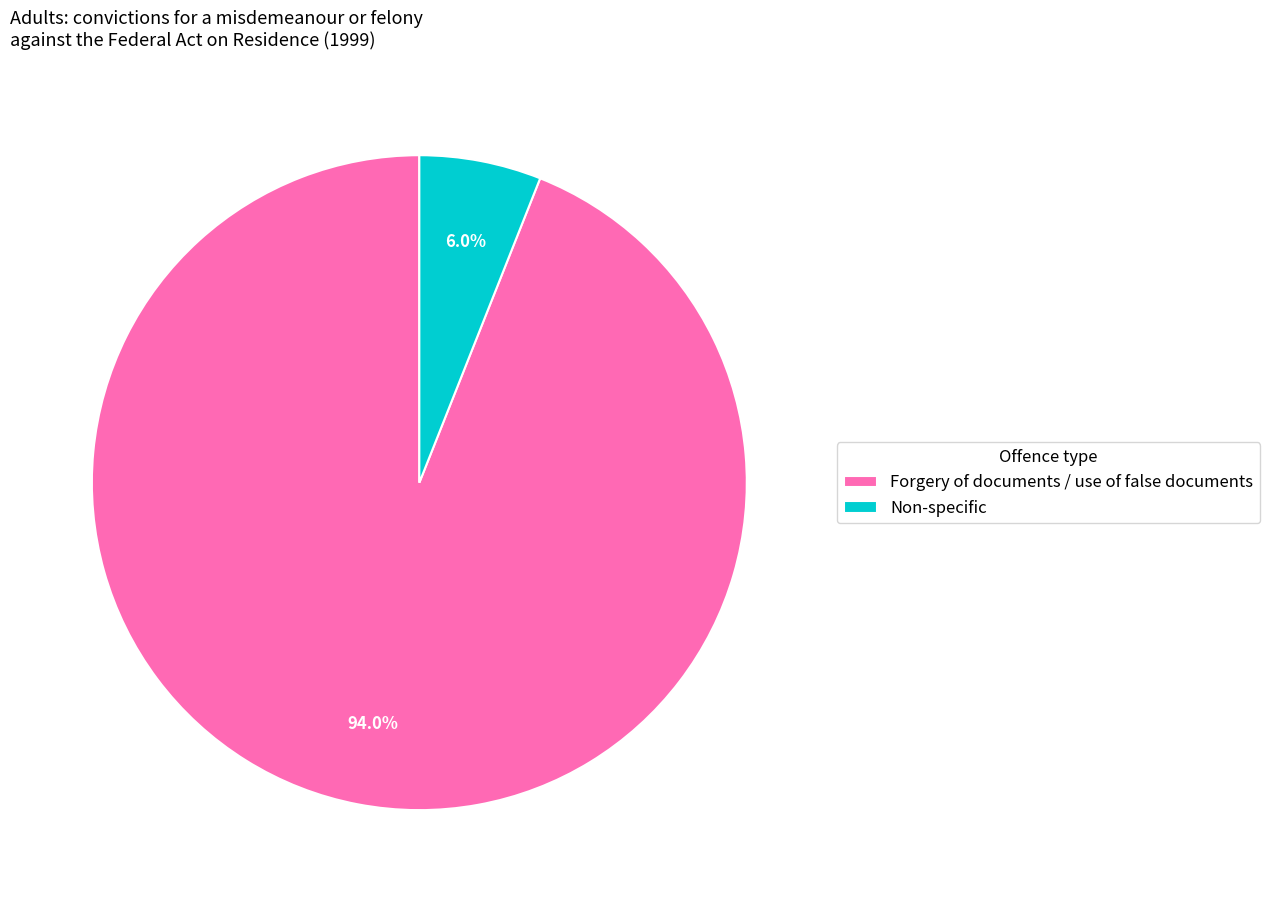

True or false: Non-specific accounts for 6% of the total.

True